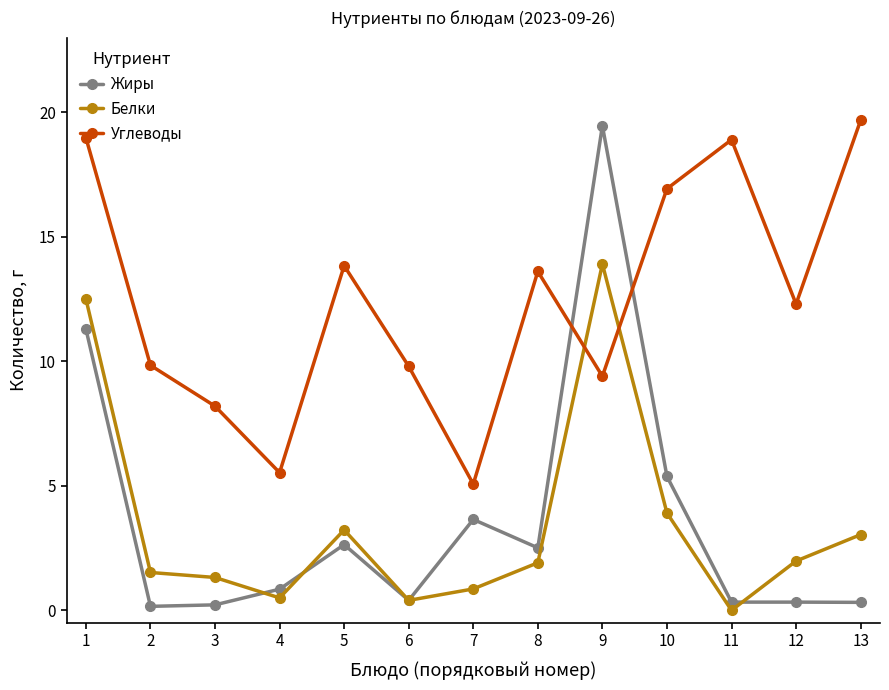

In Углеводы, how many points are lower than both neighbors (excluding endpoints)?

4